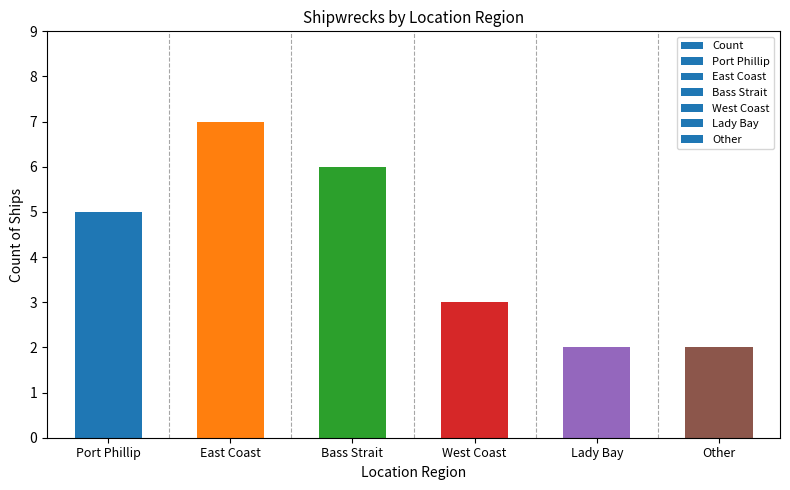

What is the average value?

4